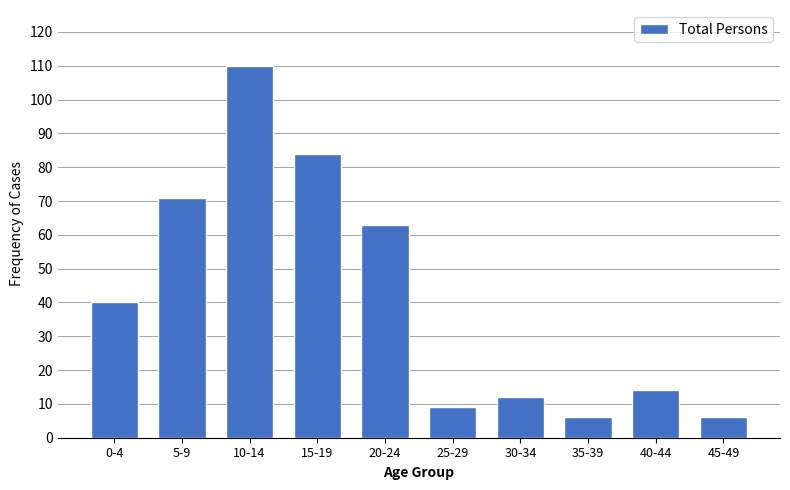

Reading left to right, transcribe all the data shown in this chart.

0-4=40	5-9=71	10-14=110	15-19=84	20-24=63	25-29=9	30-34=12	35-39=6	40-44=14	45-49=6